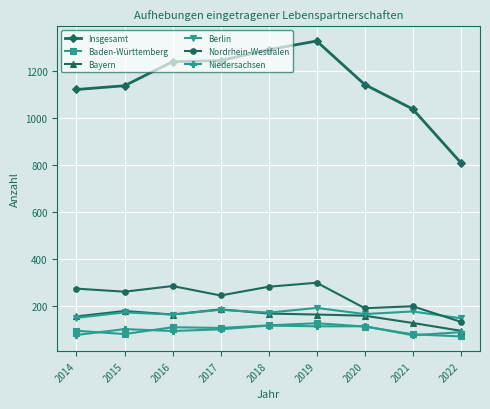

True or false: Insgesamt has more than 0 points higher than both neighbors.

True